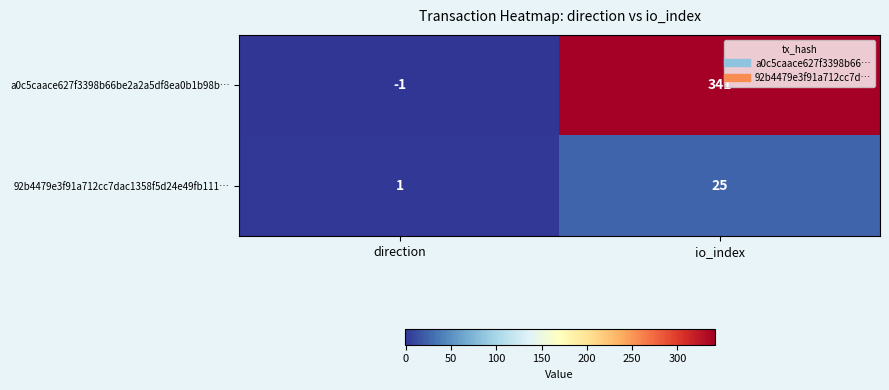

The a0c5caace627f3398b66be2a2a5df8ea0b1b98b… series shows -2 at direction. True or false?

False